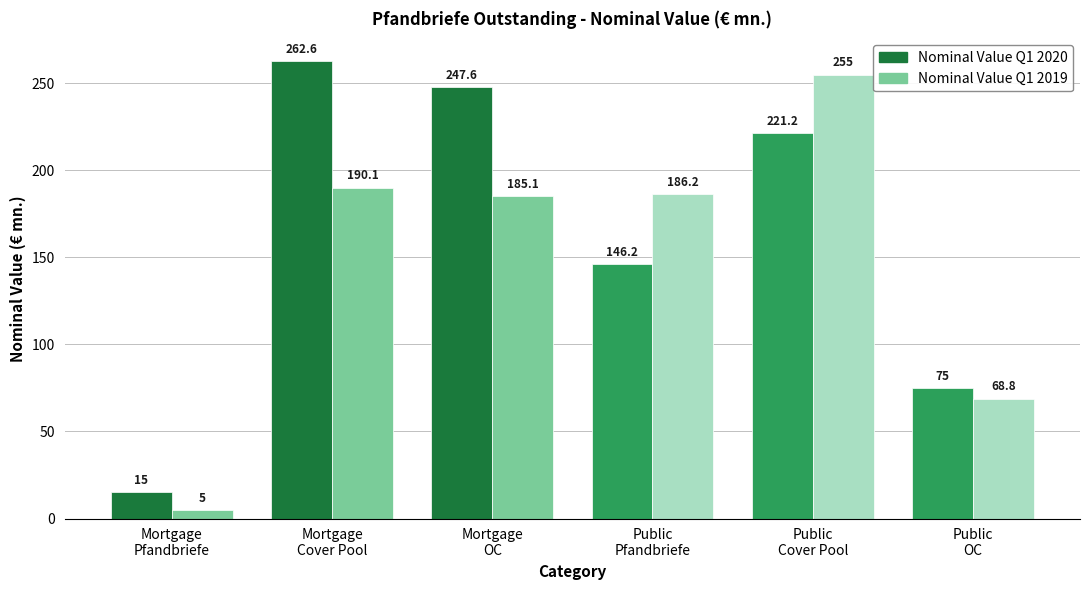

How many bars are there in total?

12